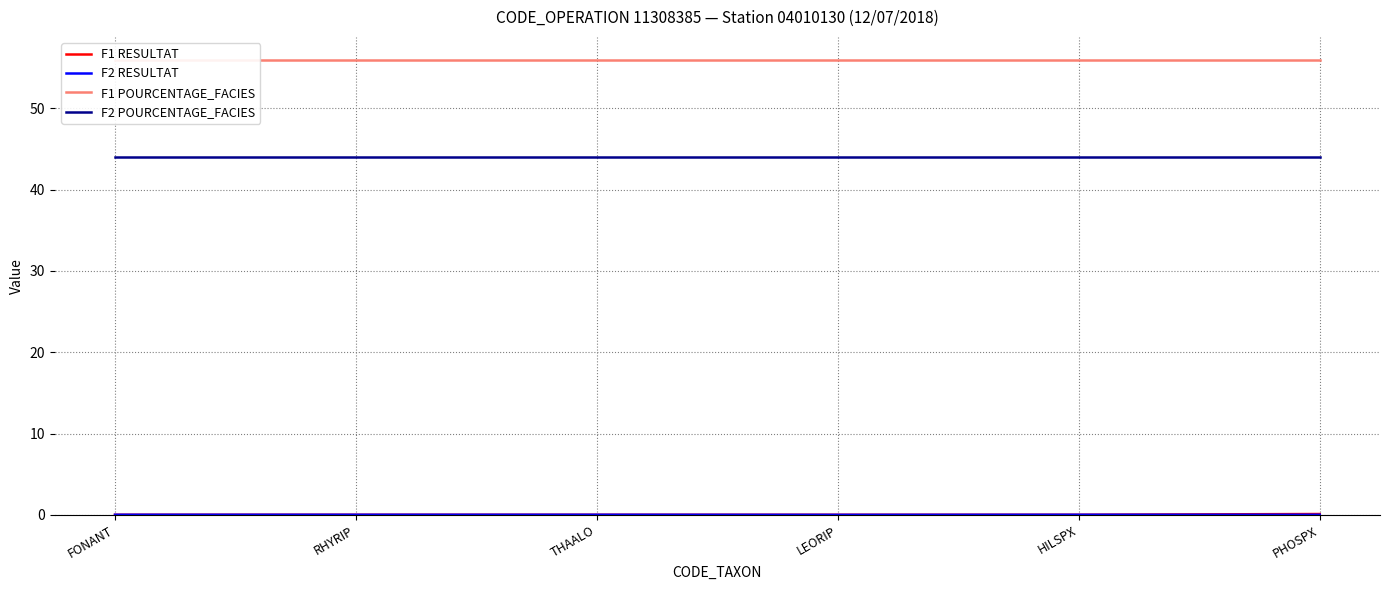

Reading right to left, what are all the values shown in this chart?

F1 RESULTAT: PHOSPX=0.1	HILSPX=0.0	LEORIP=0.0	THAALO=0.0	RHYRIP=0.0	FONANT=0.0
F2 RESULTAT: PHOSPX=0.0	HILSPX=0.0	LEORIP=0.0	THAALO=0.0	RHYRIP=0.0	FONANT=0.0
F1 POURCENTAGE_FACIES: PHOSPX=56.0	HILSPX=56.0	LEORIP=56.0	THAALO=56.0	RHYRIP=56.0	FONANT=56.0
F2 POURCENTAGE_FACIES: PHOSPX=44.0	HILSPX=44.0	LEORIP=44.0	THAALO=44.0	RHYRIP=44.0	FONANT=44.0